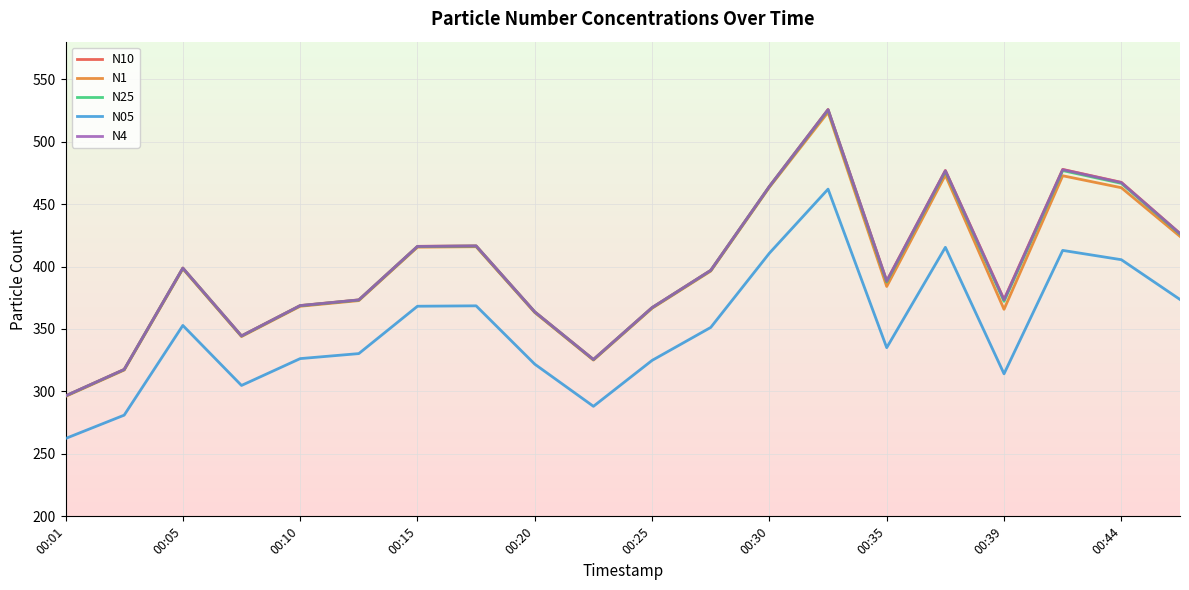

Which series has the widest spread of values?

N10